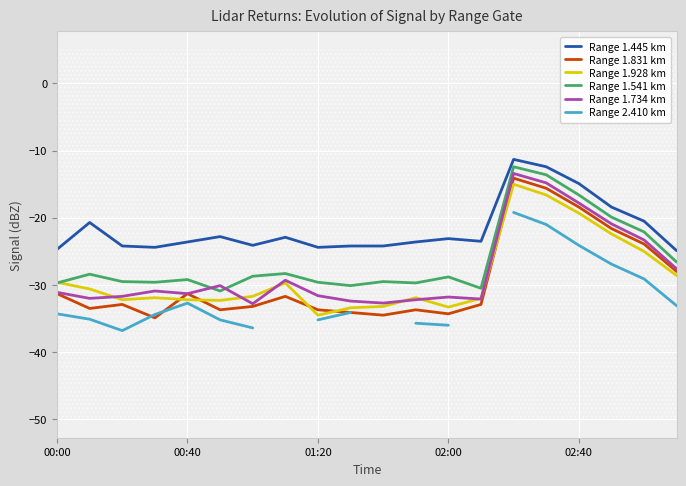

Rank the series by their maximum value, from highest to lowest.

Range 1.445 km, Range 1.541 km, Range 1.734 km, Range 1.831 km, Range 1.928 km, Range 2.410 km